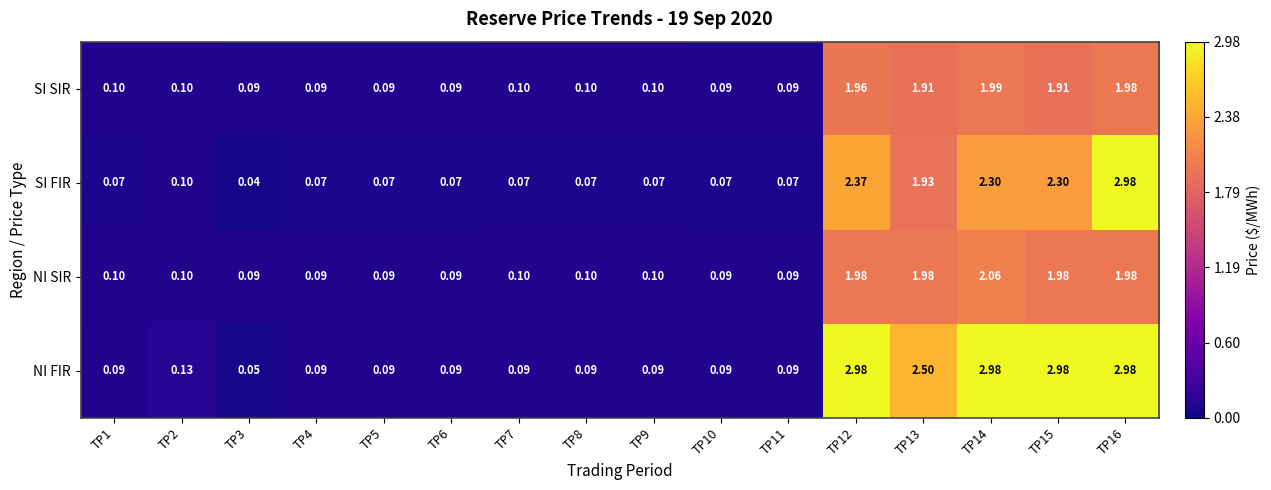

Which series has the largest range (max minus min)?

SI FIR